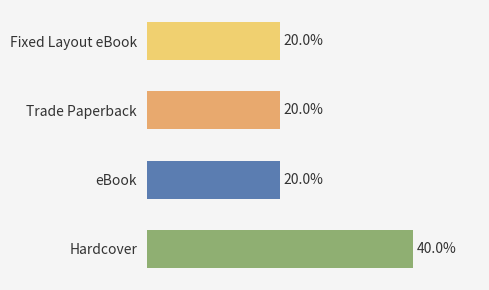

Which has a higher value, Fixed Layout eBook or Hardcover?

Hardcover